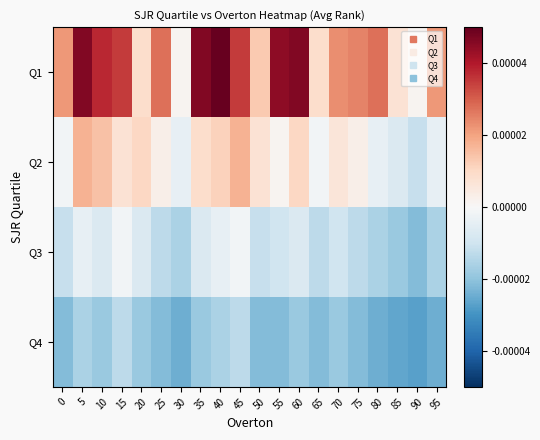

Reading left to right, transcribe all the data shown in this chart.

Q1: 0=0.0	5=0.0	10=0.0	15=0.0	20=0.0	25=0.0	30=0.0	35=0.0	40=0.0	45=0.0	50=0.0	55=0.0	60=0.0	65=0.0	70=0.0	75=0.0	80=0.0	85=0.0	90=0.0	95=0.0
Q2: 0=-0.0	5=0.0	10=0.0	15=0.0	20=0.0	25=0.0	30=-0.0	35=0.0	40=0.0	45=0.0	50=0.0	55=0.0	60=0.0	65=-0.0	70=0.0	75=0.0	80=-0.0	85=-0.0	90=-0.0	95=-0.0
Q3: 0=-0.0	5=-0.0	10=-0.0	15=-0.0	20=-0.0	25=-0.0	30=-0.0	35=-0.0	40=-0.0	45=-0.0	50=-0.0	55=-0.0	60=-0.0	65=-0.0	70=-0.0	75=-0.0	80=-0.0	85=-0.0	90=-0.0	95=-0.0
Q4: 0=-0.0	5=-0.0	10=-0.0	15=-0.0	20=-0.0	25=-0.0	30=-0.0	35=-0.0	40=-0.0	45=-0.0	50=-0.0	55=-0.0	60=-0.0	65=-0.0	70=-0.0	75=-0.0	80=-0.0	85=-0.0	90=-0.0	95=-0.0